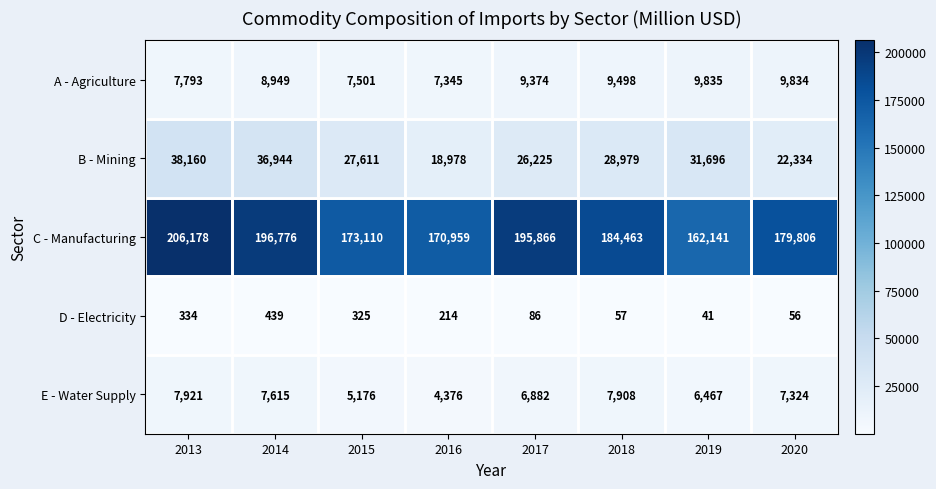

Which series has the widest spread of values?

C - Manufacturing